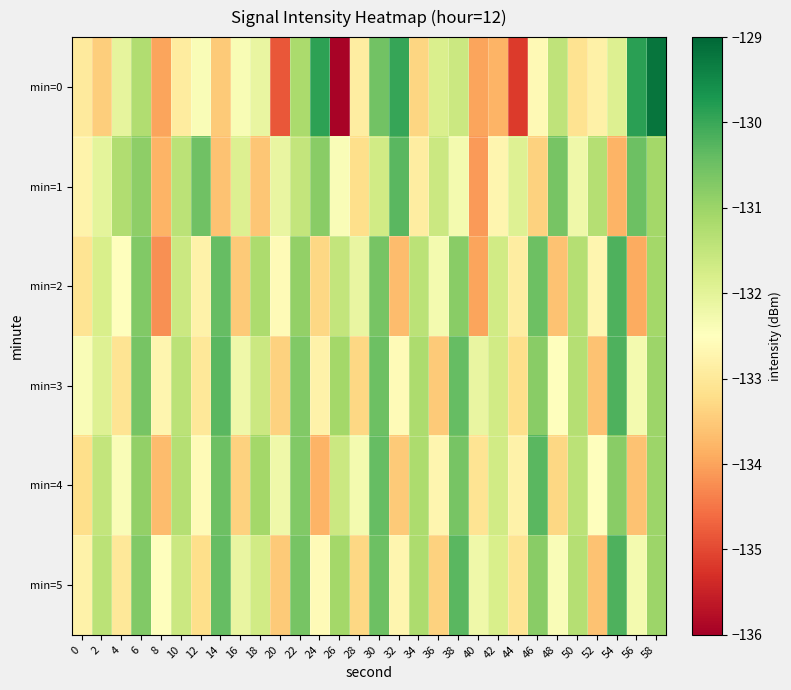

What is the minimum value shown in the chart?

-135.9